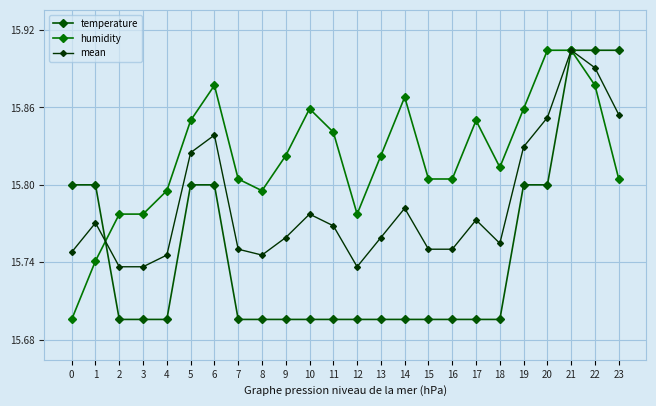

What are all the series names shown in the legend?

temperature, humidity, mean